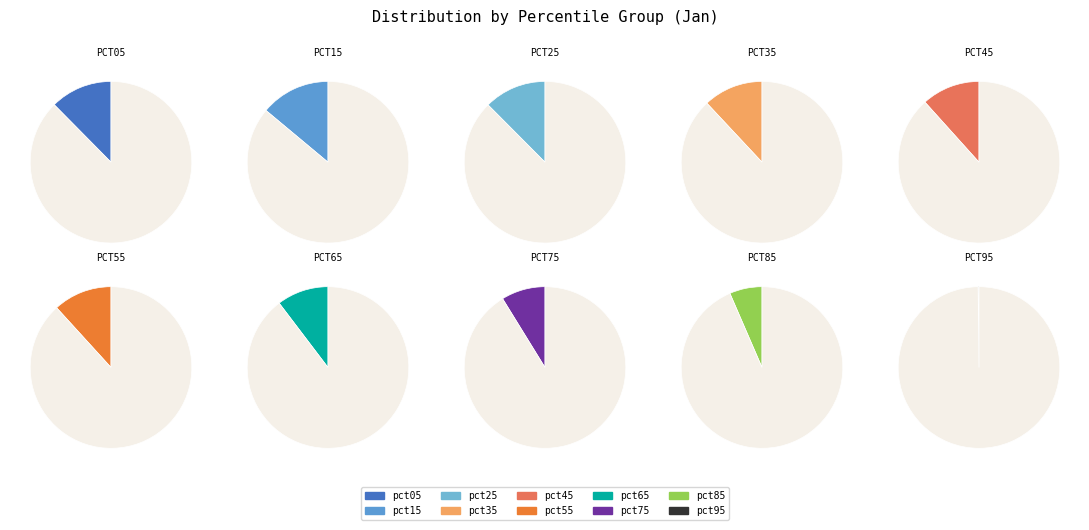

What percentage is the pct25 slice, to the nearest percent?

12%